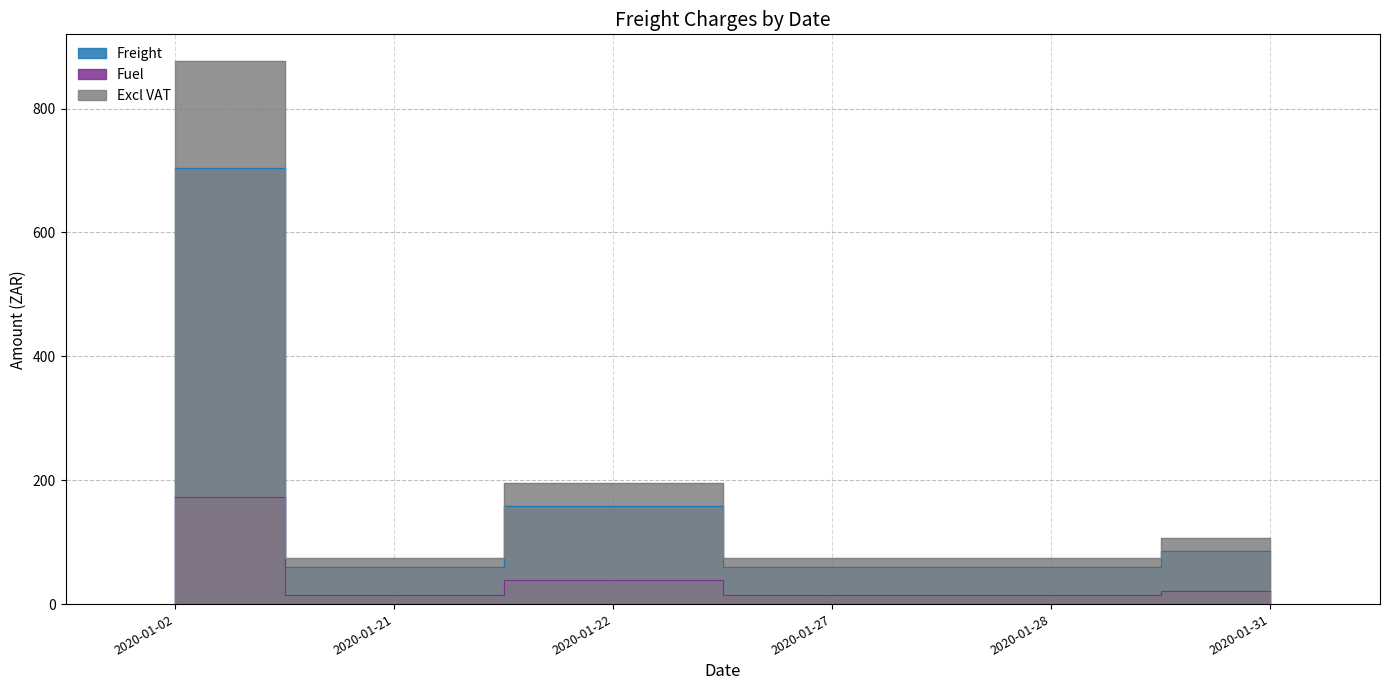

True or false: Excl VAT has a value of 876.0 at 2020-01-02.

True